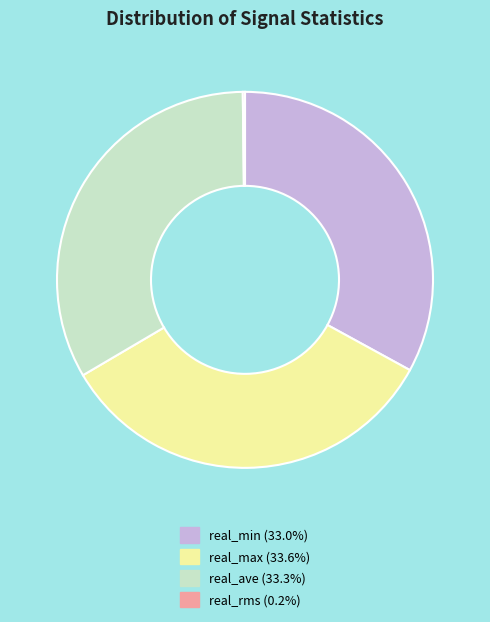

Does any single category account for the majority?

No